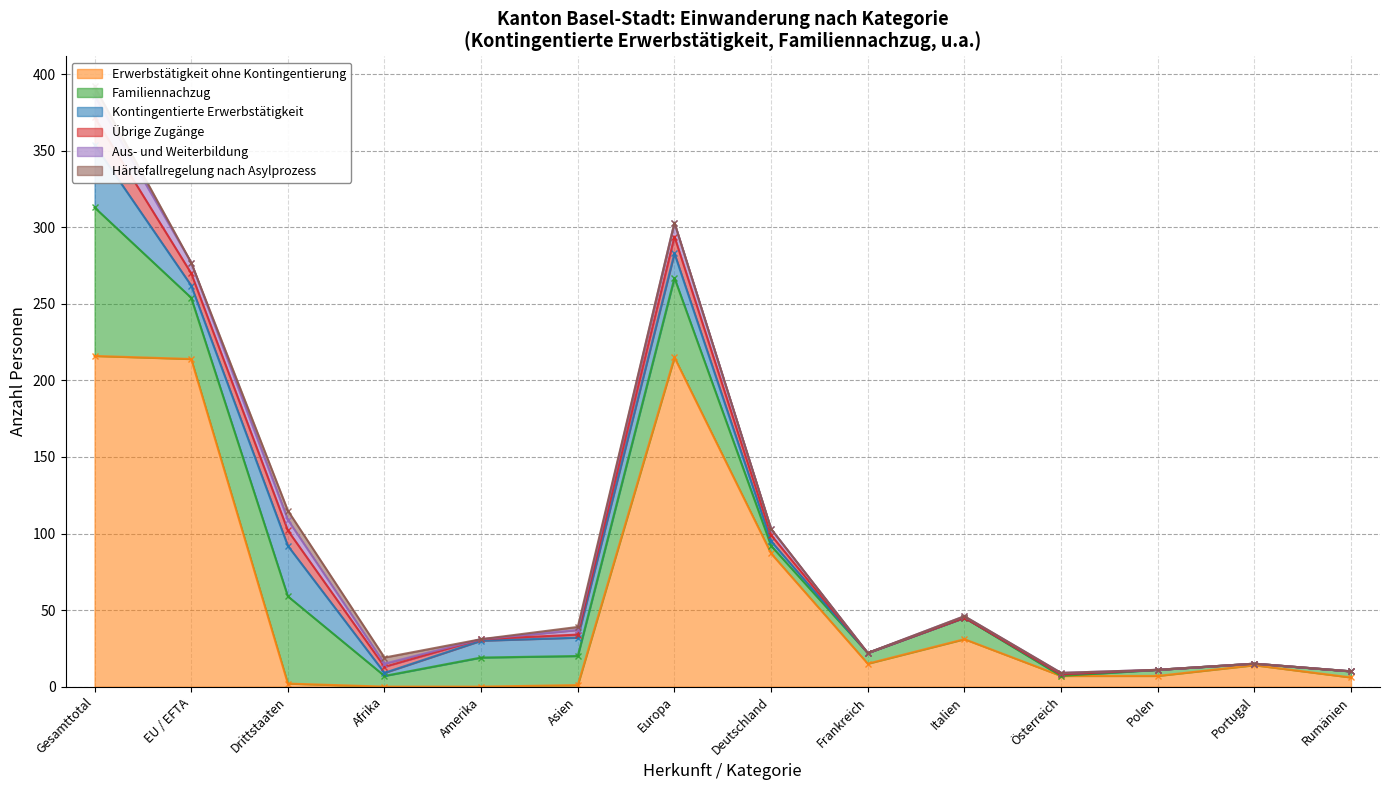

Is it true that Erwerbstätigkeit ohne Kontingentierung equals 103 at Europa?

False